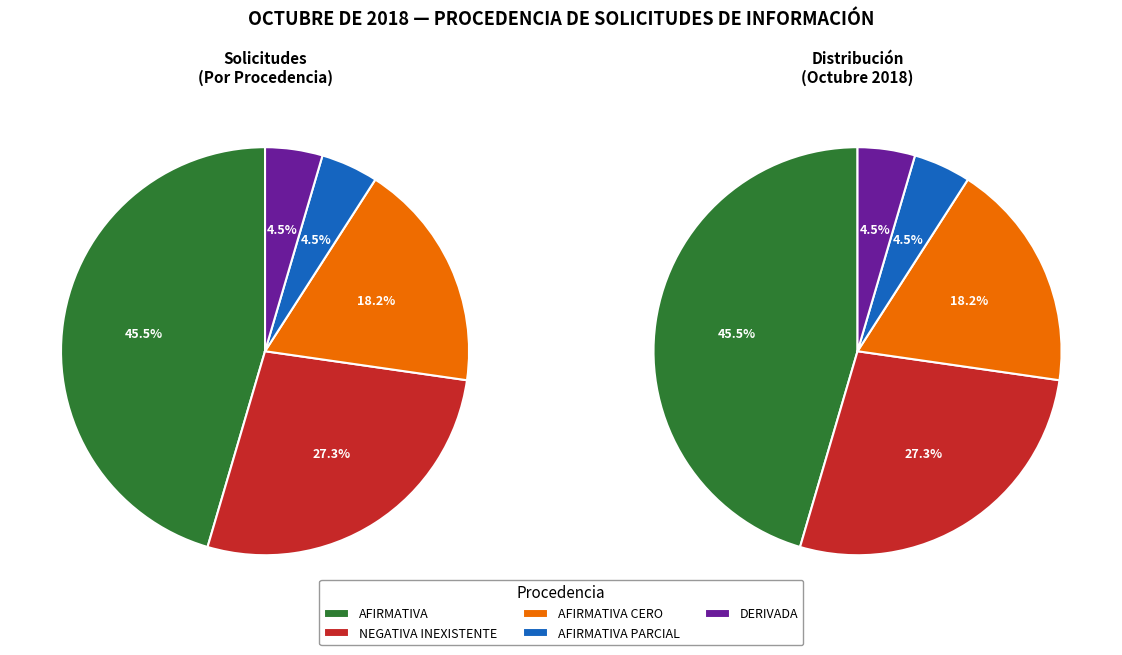

To the nearest percent, what portion does AFIRMATIVA PARCIAL represent?

5%